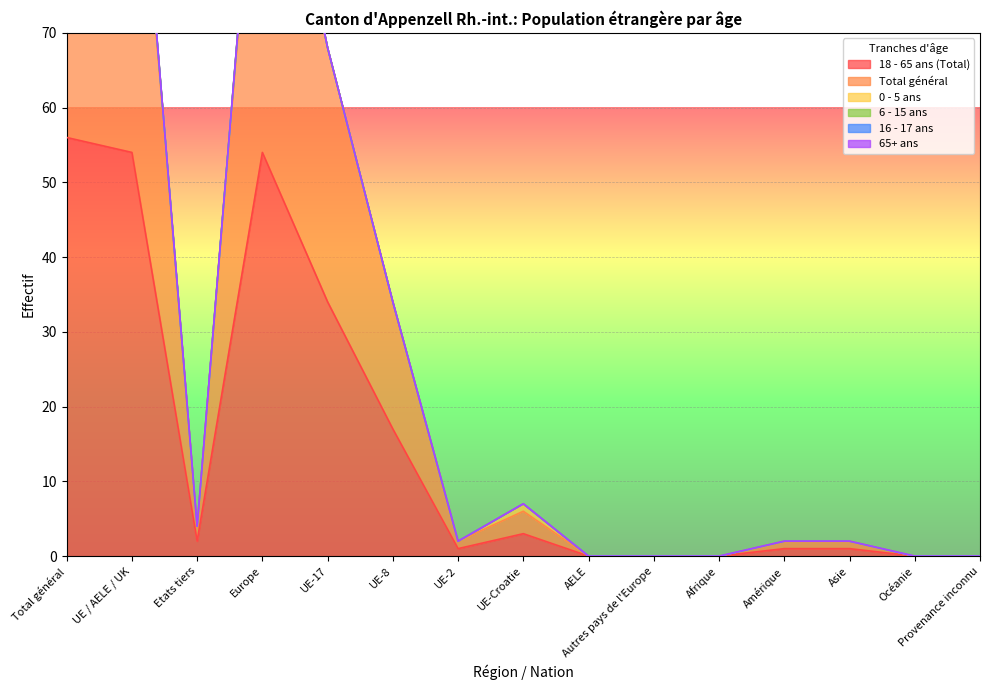

Reading left to right, transcribe all the data shown in this chart.

18 - 65 ans (Total): 56	54	2	54	34	17	1	3	0	0	0	1	1	0	0
Total général: 57	55	2	55	34	17	1	3	0	0	0	1	1	0	0
0 - 5 ans: 1	1	0	1	0	0	0	1	0	0	0	0	0	0	0
6 - 15 ans: 0	0	0	0	0	0	0	0	0	0	0	0	0	0	0
16 - 17 ans: 0	0	0	0	0	0	0	0	0	0	0	0	0	0	0
65+ ans: 0	0	0	0	0	0	0	0	0	0	0	0	0	0	0